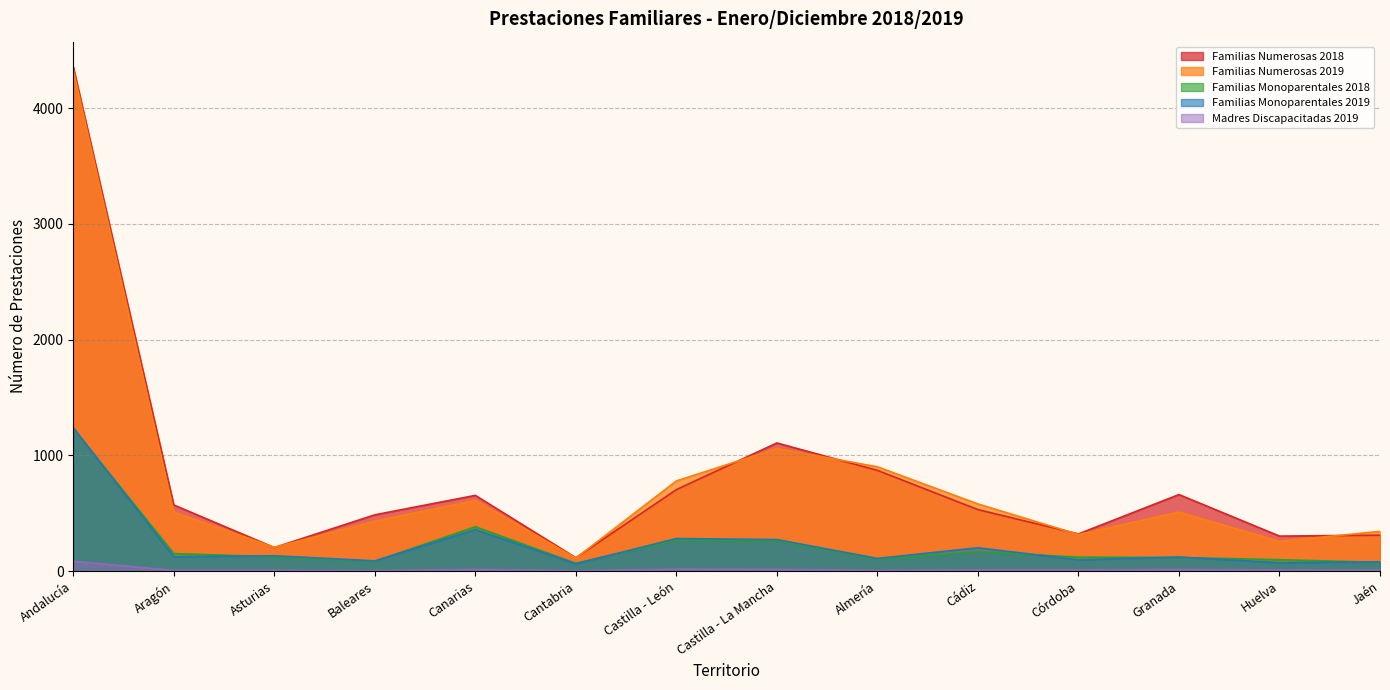

What is the difference between the maximum and minimum values in the Familias Monoparentales 2019 series?

1175